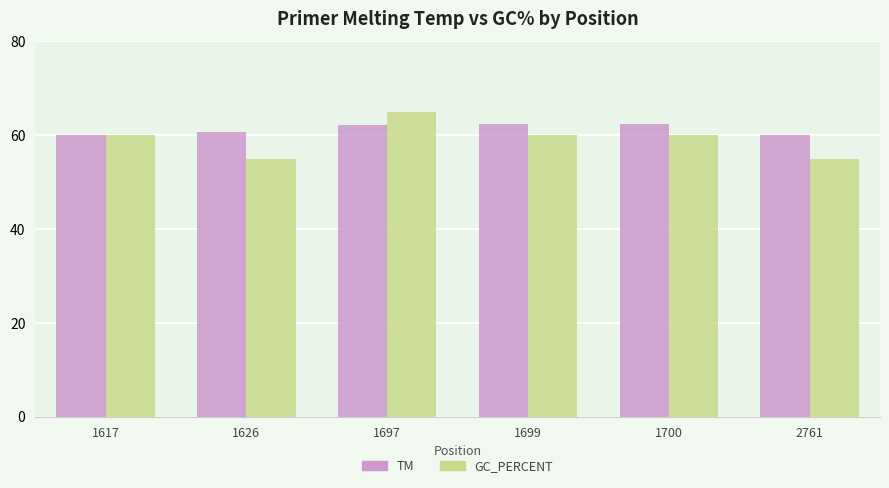

What is the sum of all TM values?

367.5